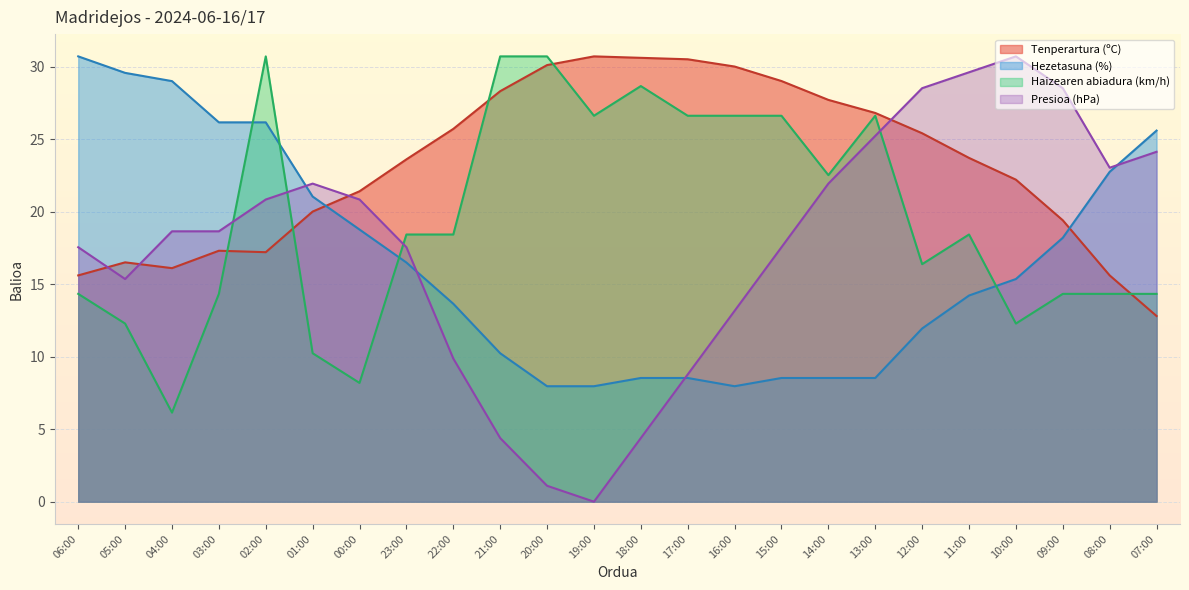

Reading left to right, extract all data points from this chart.

Tenperartura (ºC): 15.6	16.5	16.1	17.3	17.2	20.0	21.4	23.6	25.7	28.3	30.1	30.7	30.6	30.5	30.0	29.0	27.7	26.8	25.4	23.7	22.2	19.4	15.6	12.8
Presioa (hPa): 17.5	15.3	18.6	18.6	20.8	21.9	20.8	17.5	9.9	4.4	1.1	0.0	4.4	8.8	13.2	17.5	21.9	25.2	28.5	29.6	30.7	28.5	23.0	24.1
Hezetasuna (%): 30.7	29.6	29.0	26.2	26.2	21.0	18.8	16.5	13.6	10.2	8.0	8.0	8.5	8.5	8.0	8.5	8.5	8.5	11.9	14.2	15.3	18.2	22.7	25.6
Haizearen abiadura (km/h): 14.3	12.3	6.1	14.3	30.7	10.2	8.2	18.4	18.4	30.7	30.7	26.6	28.7	26.6	26.6	26.6	22.5	26.6	16.4	18.4	12.3	14.3	14.3	14.3